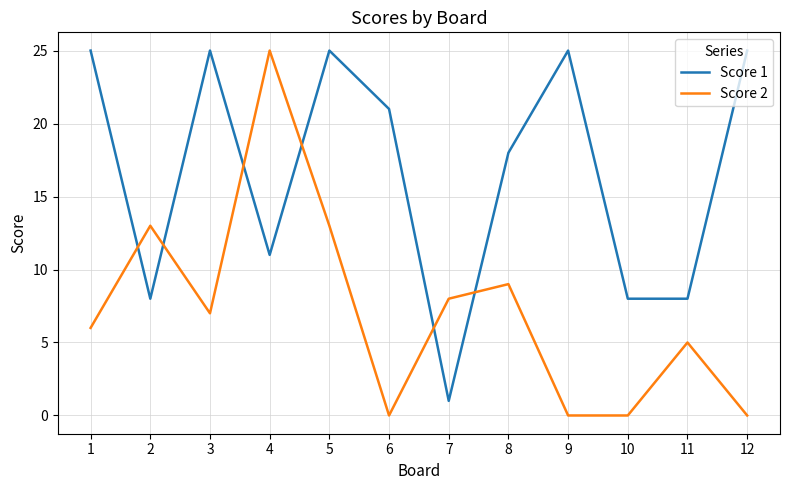

Count the number of data series in this chart.

2